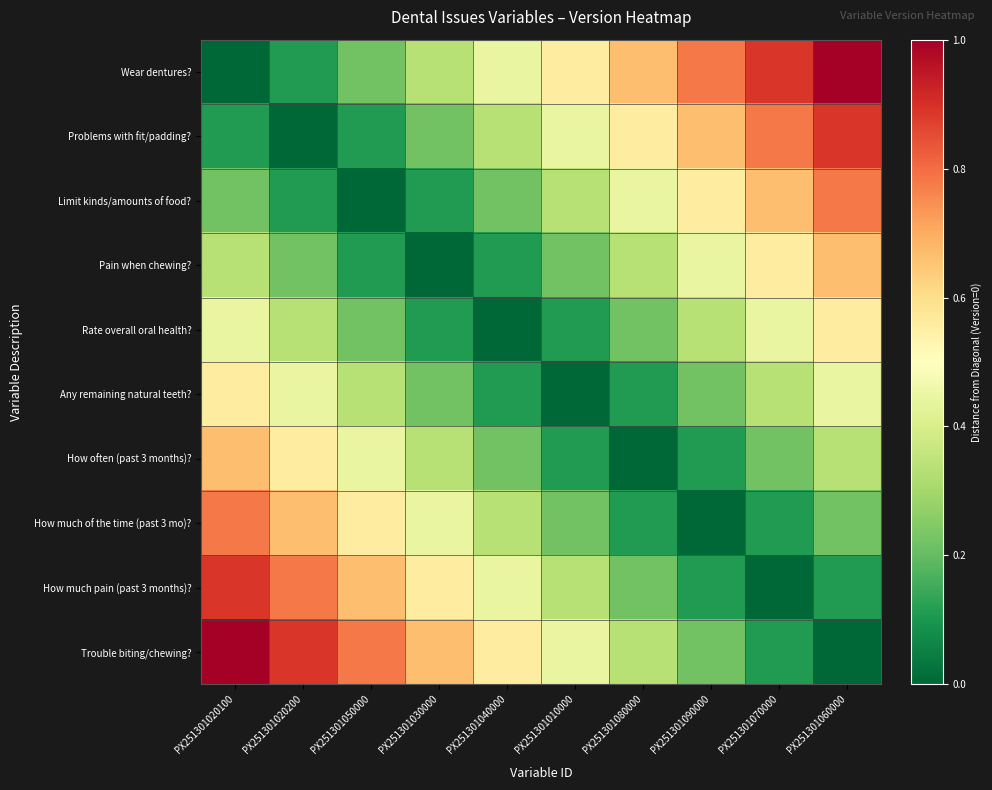

Reading right to left, extract all data points from this chart.

Wear dentures?: PX251301060000=1.0	PX251301070000=0.9	PX251301090000=0.8	PX251301080000=0.7	PX251301010000=0.6	PX251301040000=0.4	PX251301030000=0.3	PX251301050000=0.2	PX251301020200=0.1	PX251301020100=0.0
Problems with fit/padding?: PX251301060000=0.9	PX251301070000=0.8	PX251301090000=0.7	PX251301080000=0.6	PX251301010000=0.4	PX251301040000=0.3	PX251301030000=0.2	PX251301050000=0.1	PX251301020200=0.0	PX251301020100=0.1
Limit kinds/amounts of food?: PX251301060000=0.8	PX251301070000=0.7	PX251301090000=0.6	PX251301080000=0.4	PX251301010000=0.3	PX251301040000=0.2	PX251301030000=0.1	PX251301050000=0.0	PX251301020200=0.1	PX251301020100=0.2
Pain when chewing?: PX251301060000=0.7	PX251301070000=0.6	PX251301090000=0.4	PX251301080000=0.3	PX251301010000=0.2	PX251301040000=0.1	PX251301030000=0.0	PX251301050000=0.1	PX251301020200=0.2	PX251301020100=0.3
Rate overall oral health?: PX251301060000=0.6	PX251301070000=0.4	PX251301090000=0.3	PX251301080000=0.2	PX251301010000=0.1	PX251301040000=0.0	PX251301030000=0.1	PX251301050000=0.2	PX251301020200=0.3	PX251301020100=0.4
Any remaining natural teeth?: PX251301060000=0.4	PX251301070000=0.3	PX251301090000=0.2	PX251301080000=0.1	PX251301010000=0.0	PX251301040000=0.1	PX251301030000=0.2	PX251301050000=0.3	PX251301020200=0.4	PX251301020100=0.6
How often (past 3 months)?: PX251301060000=0.3	PX251301070000=0.2	PX251301090000=0.1	PX251301080000=0.0	PX251301010000=0.1	PX251301040000=0.2	PX251301030000=0.3	PX251301050000=0.4	PX251301020200=0.6	PX251301020100=0.7
How much of the time (past 3 mo)?: PX251301060000=0.2	PX251301070000=0.1	PX251301090000=0.0	PX251301080000=0.1	PX251301010000=0.2	PX251301040000=0.3	PX251301030000=0.4	PX251301050000=0.6	PX251301020200=0.7	PX251301020100=0.8
How much pain (past 3 months)?: PX251301060000=0.1	PX251301070000=0.0	PX251301090000=0.1	PX251301080000=0.2	PX251301010000=0.3	PX251301040000=0.4	PX251301030000=0.6	PX251301050000=0.7	PX251301020200=0.8	PX251301020100=0.9
Trouble biting/chewing?: PX251301060000=0.0	PX251301070000=0.1	PX251301090000=0.2	PX251301080000=0.3	PX251301010000=0.4	PX251301040000=0.6	PX251301030000=0.7	PX251301050000=0.8	PX251301020200=0.9	PX251301020100=1.0